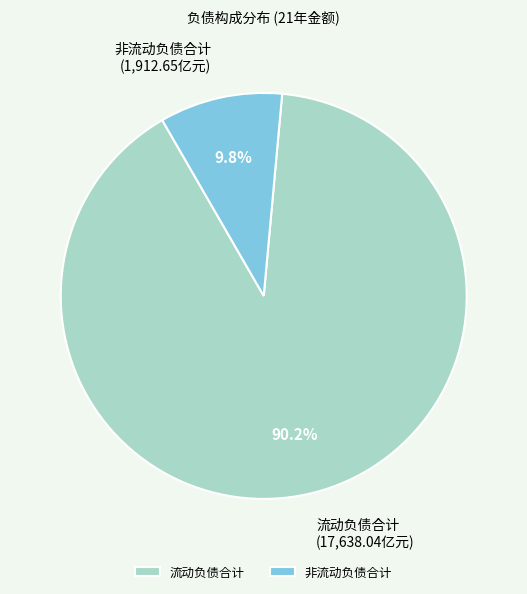

What portion of the pie excludes 流动负债合计?

9.8%